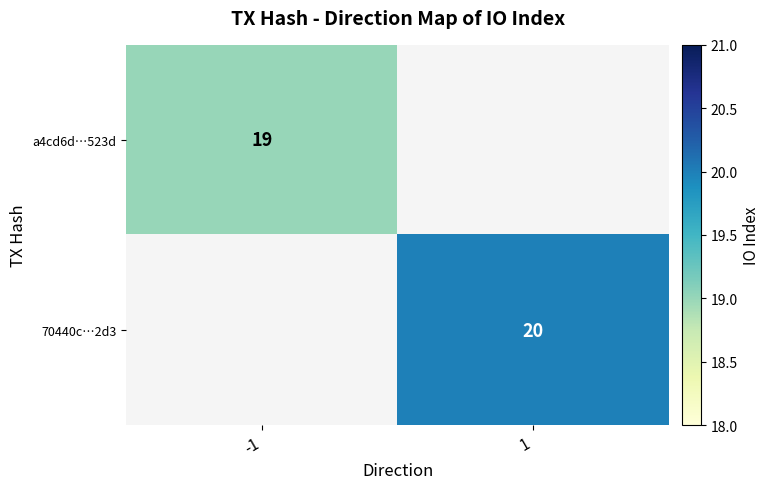

The a4cd6d…523d series shows 19 at -1. True or false?

True